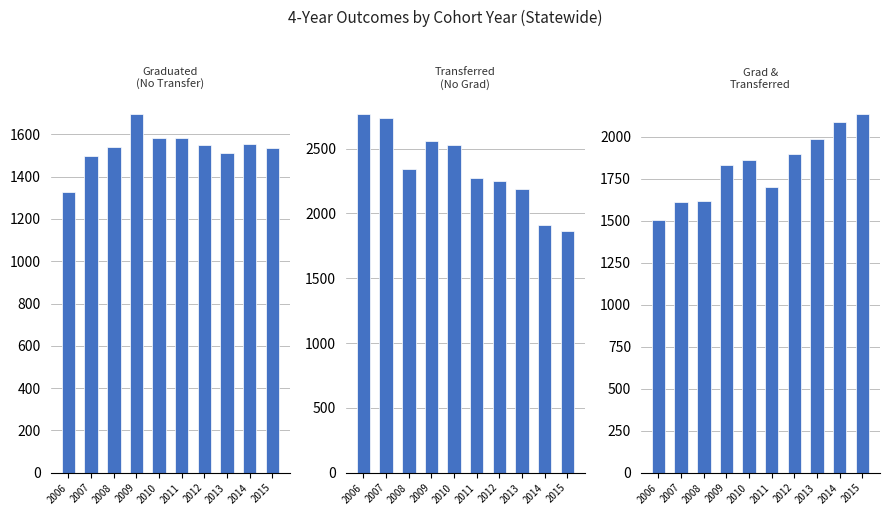

How many data points does each series have?

10